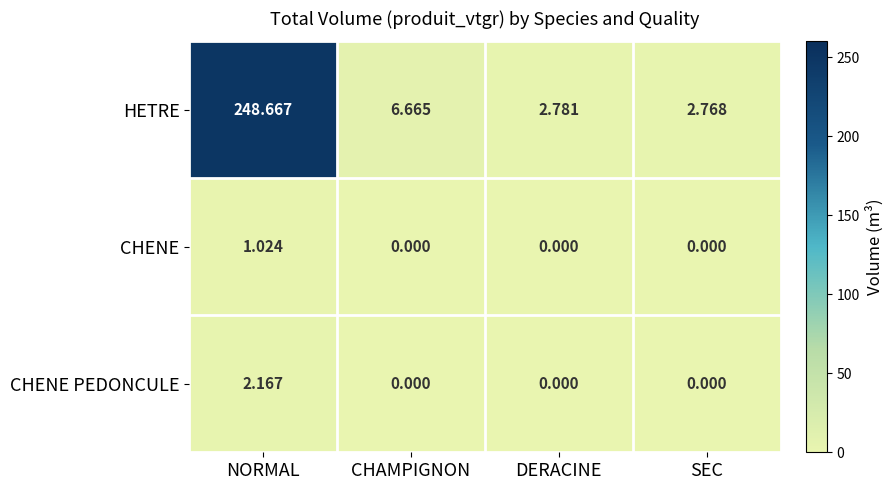

At which category is the sum across all series the highest?

NORMAL